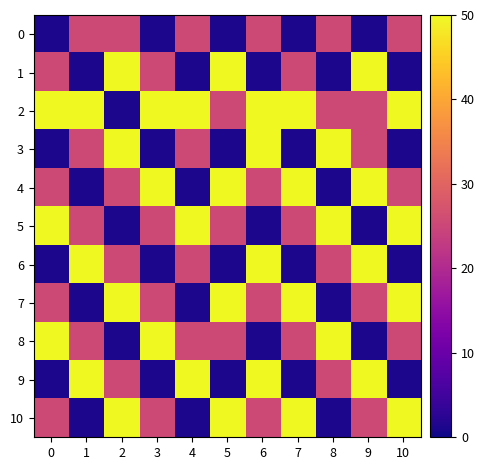

List the series in order of their peak value, highest first.

1, 2, 3, 4, 5, 6, 7, 8, 9, 10, 0